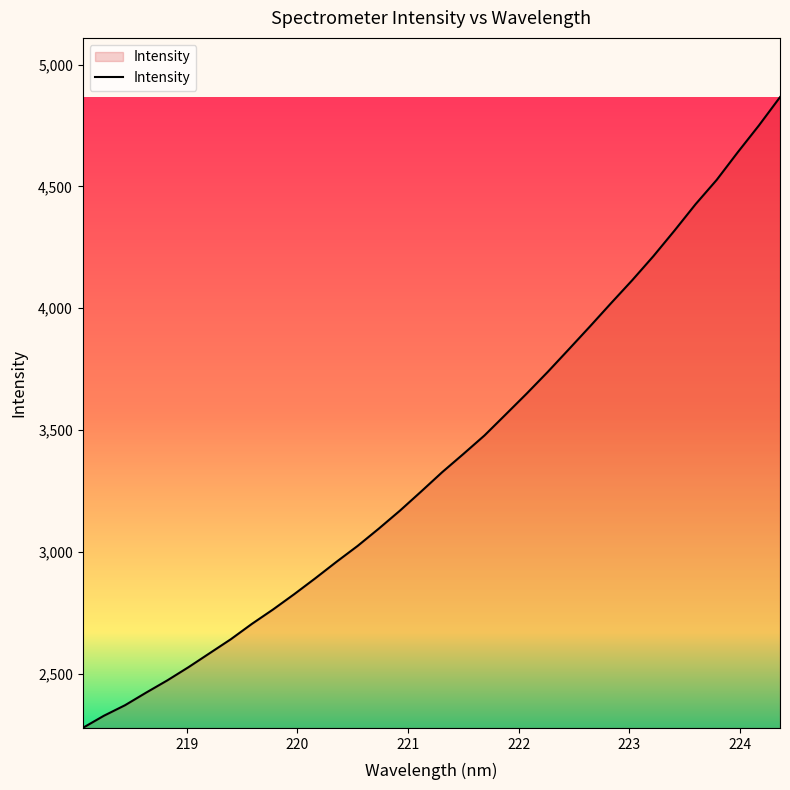

What is the difference between the maximum and minimum values?

2589.9